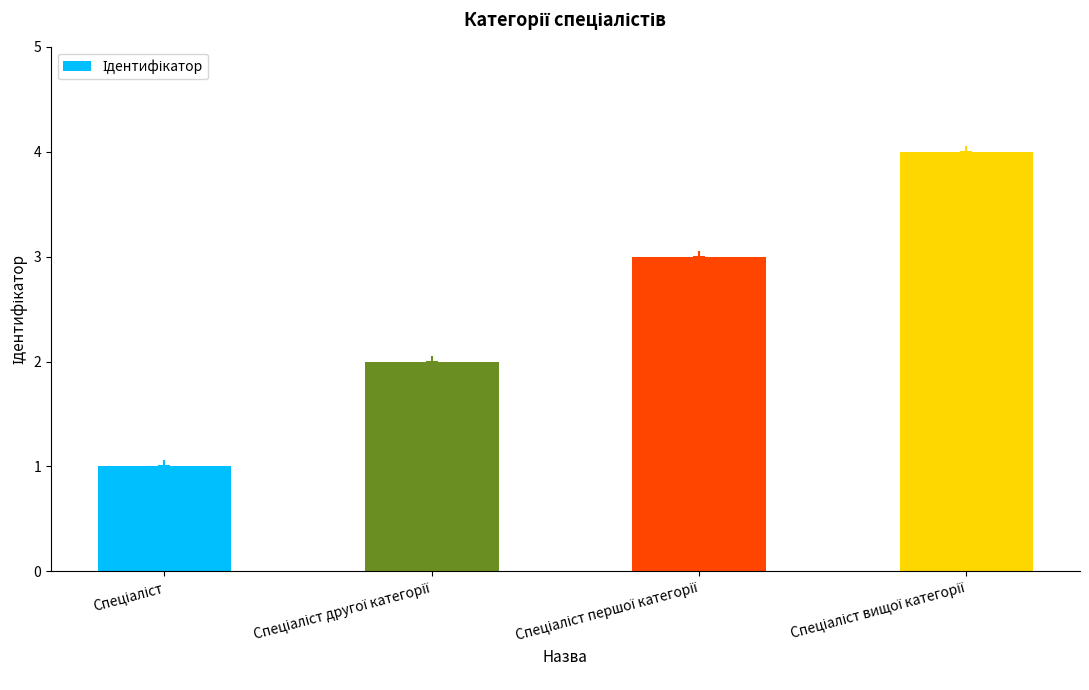

True or false: the data shows 3 at Спеціаліст першої категорії.

True